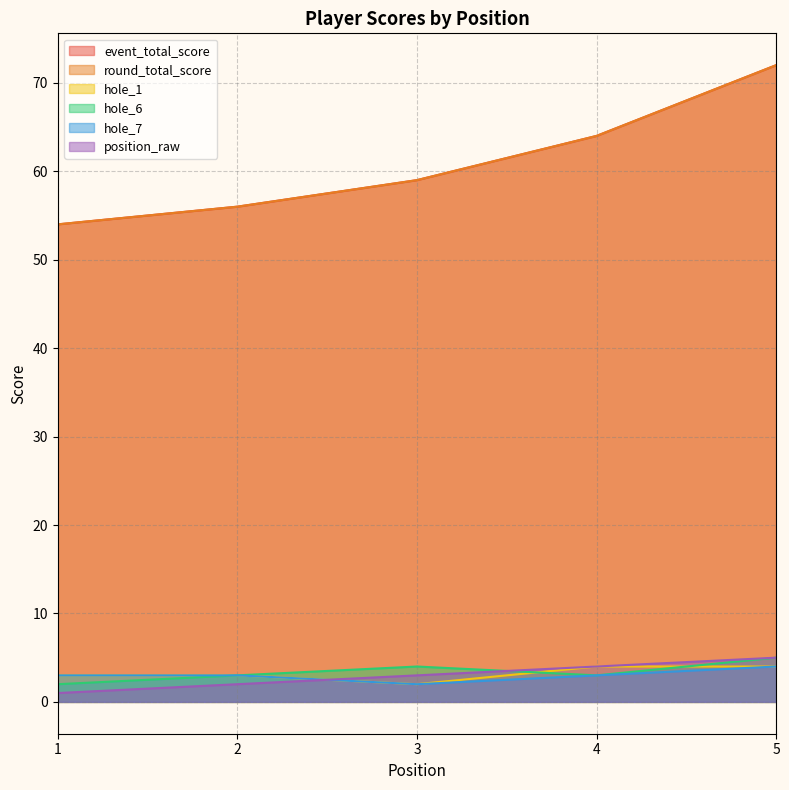

Count the number of data series in this chart.

6